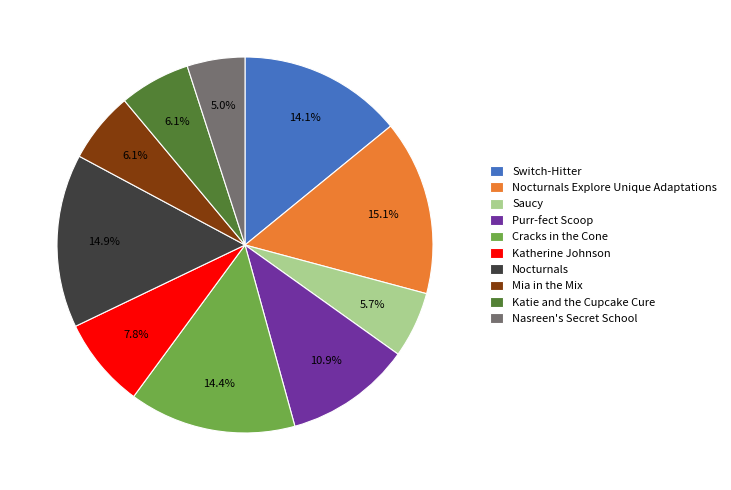

Approximately how many times larger is the value at Nasreen's Secret School compared to Purr-fect Scoop?

0.5